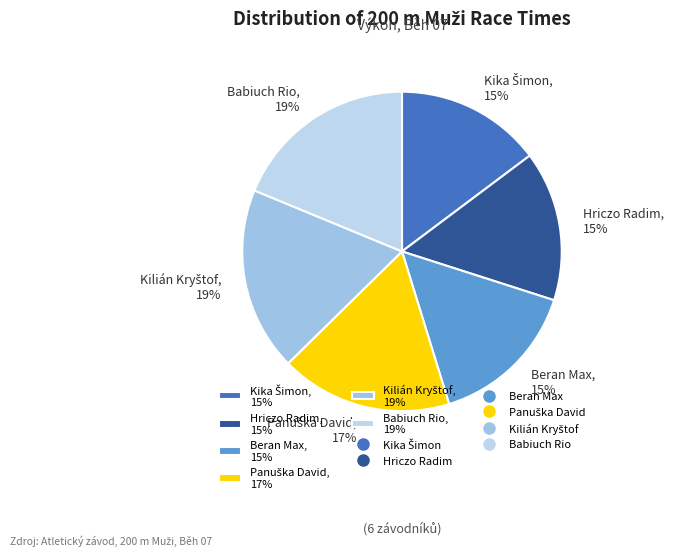

Is it true that Hriczo Radim, 15% is 24% of the pie?

False